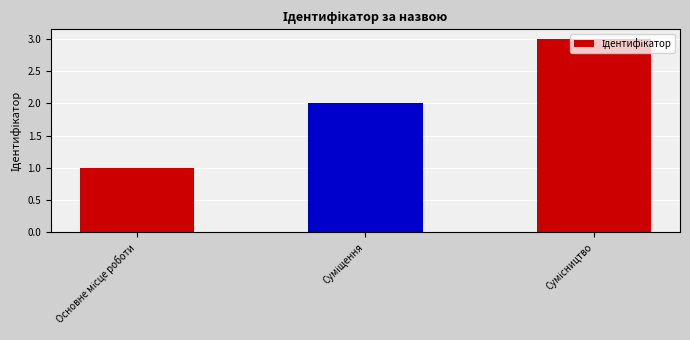

Reading right to left, what are all the values shown in this chart?

3	2	1